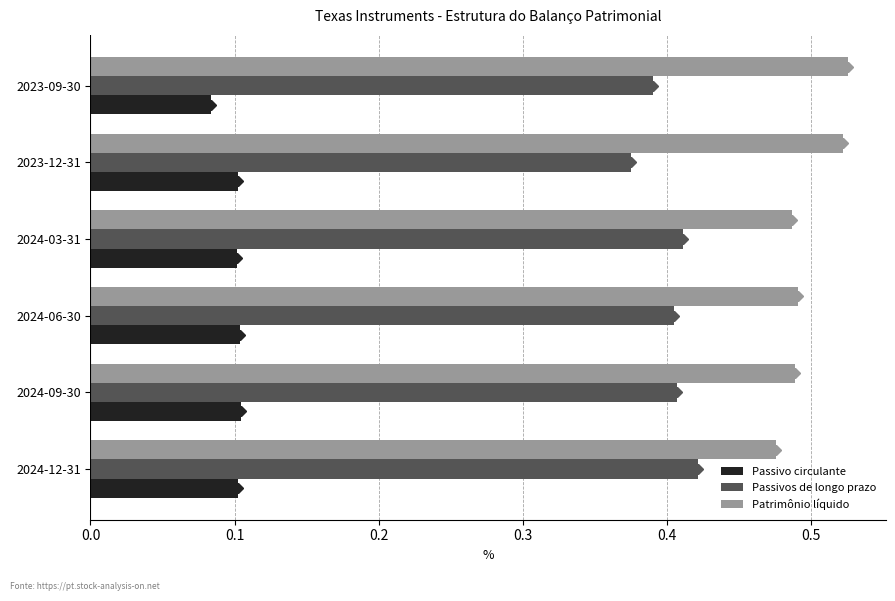

The Passivos de longo prazo series shows 0.7 at 2024-06-30. True or false?

False